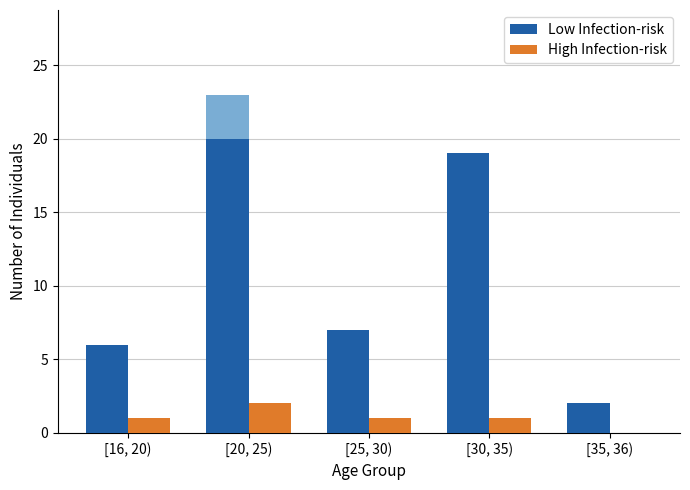

What is the difference between the maximum and minimum values in the Low Infection-risk series?

18